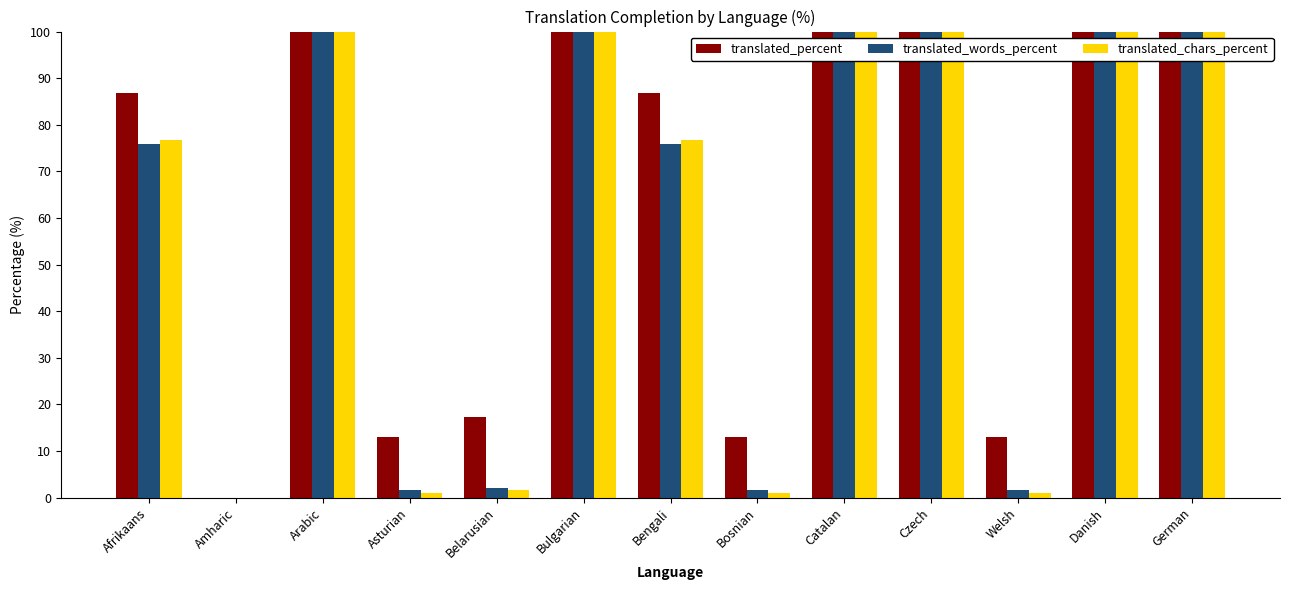

Which series has the largest total across all categories?

translated_percent